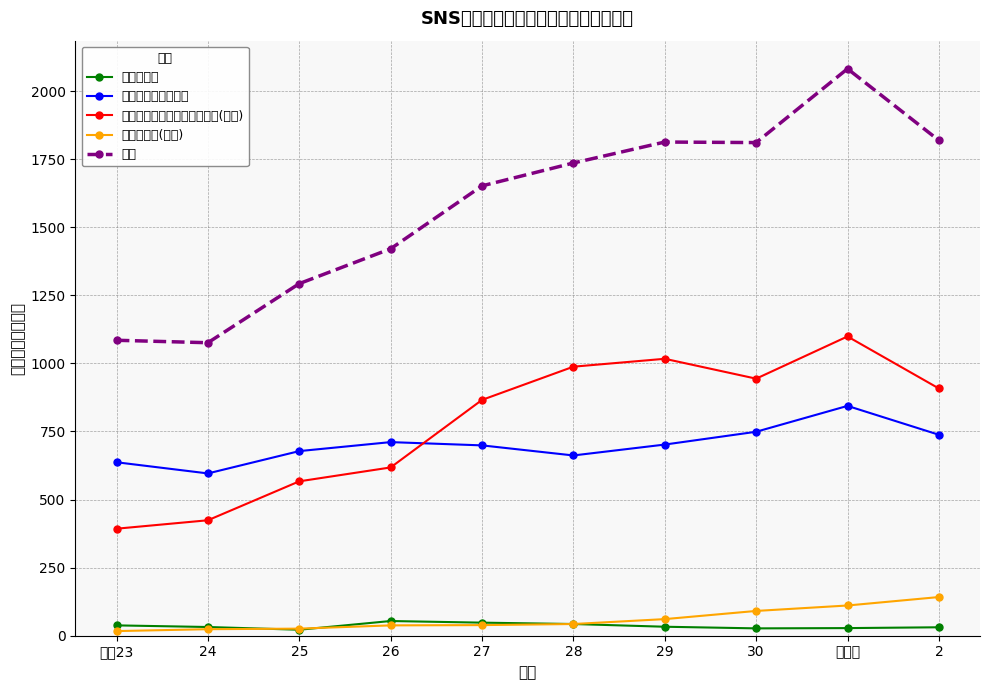

What is the difference between the maximum and minimum values in the 児童福祉法 series?

32